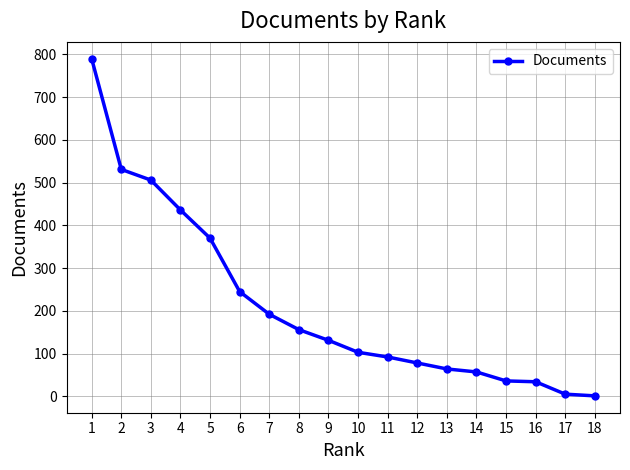

What is the ratio of the value at 2 to the value at 9?

4.1